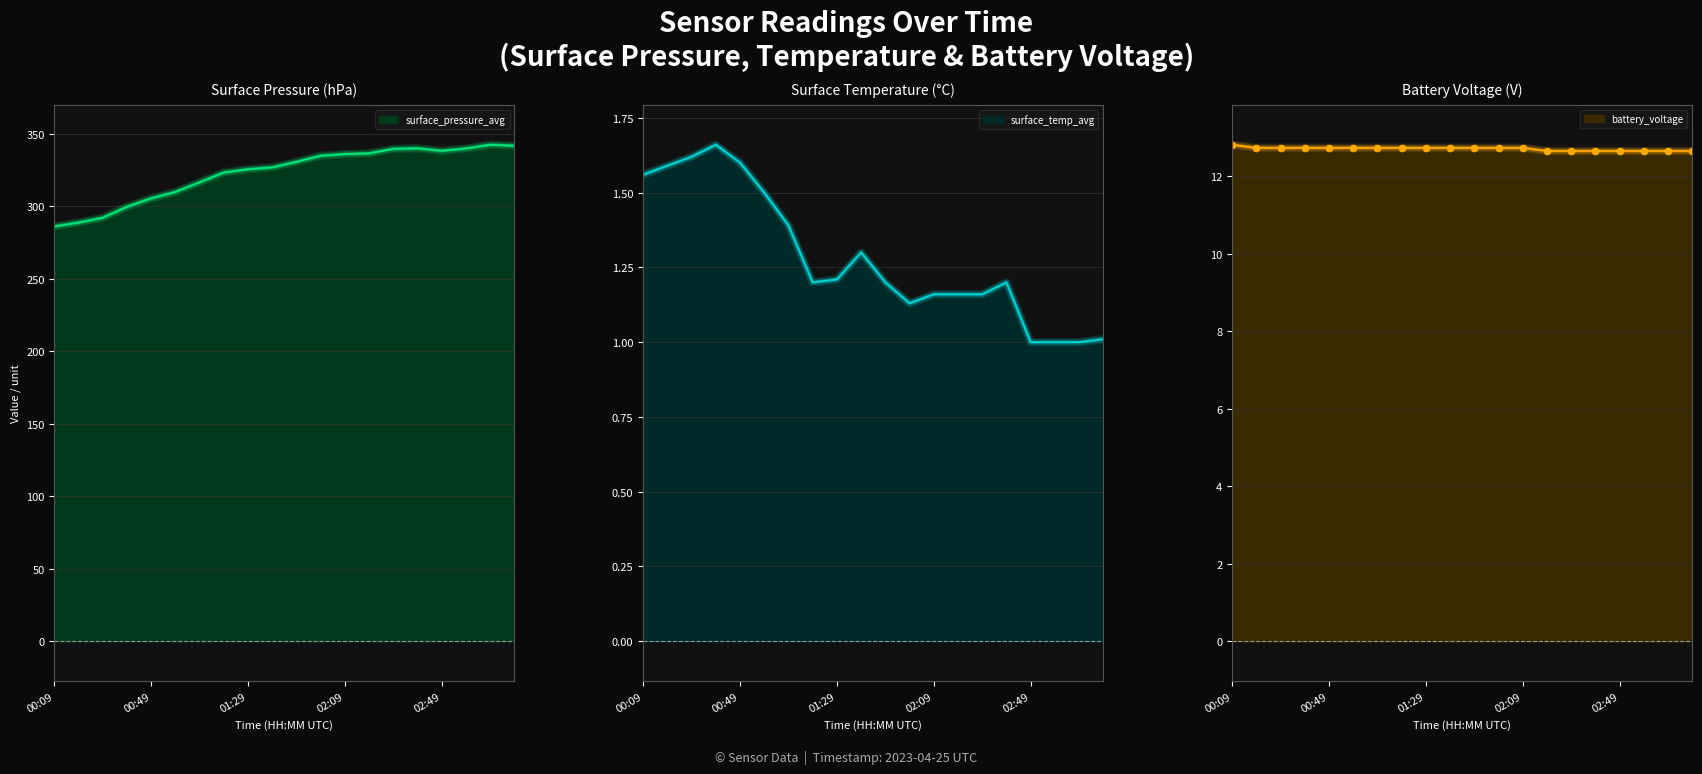

What are all the series names shown in the legend?

surface_pressure_avg, surface_temp_avg, battery_voltage